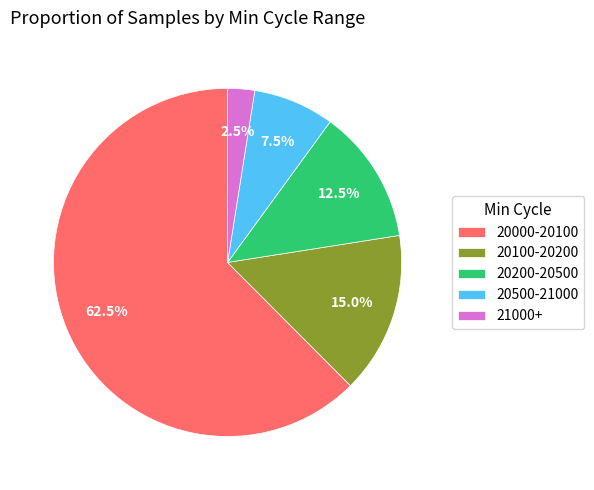

Which slice is the smallest?

21000+